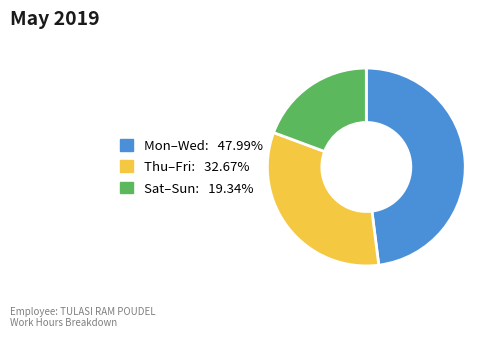

Is there a majority slice in this chart?

No